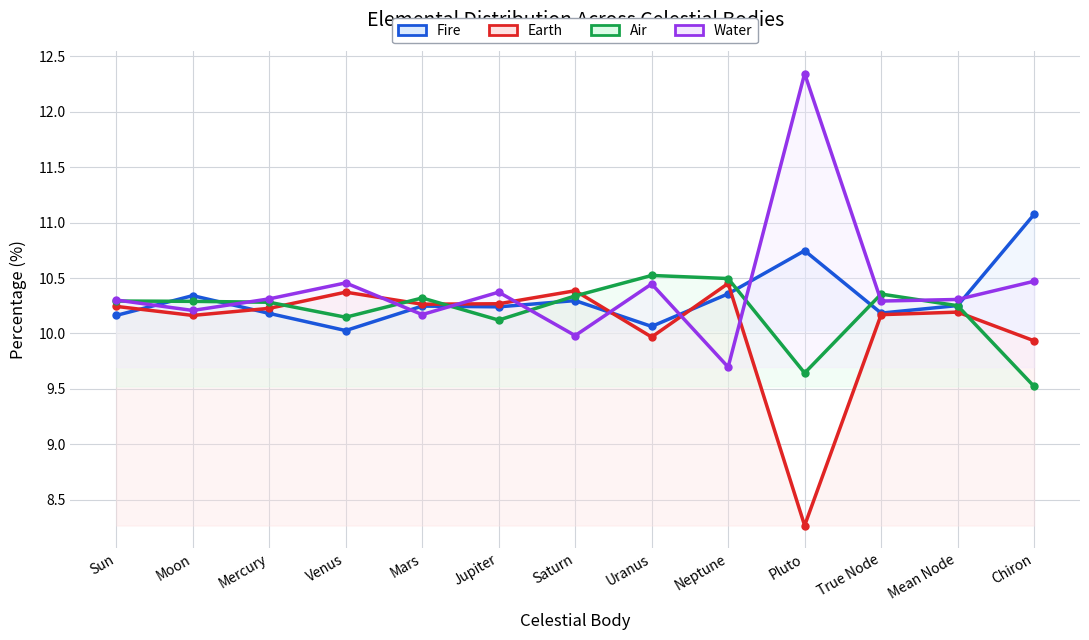

At which label does Air reach its minimum?

Chiron